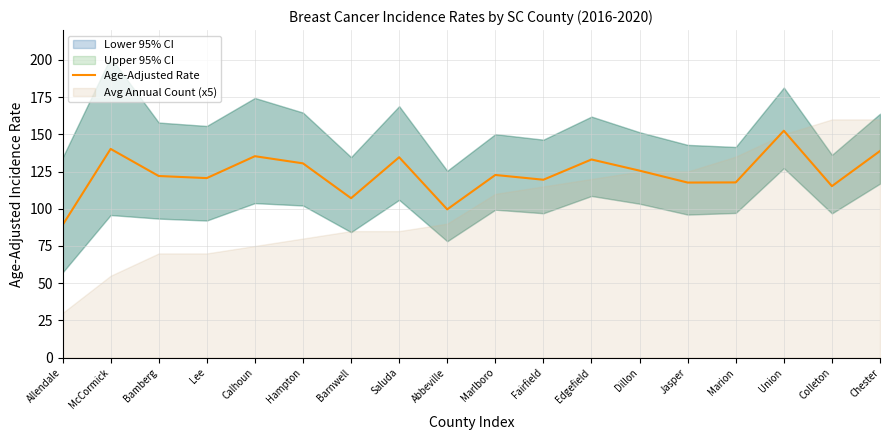

List the labels in order of value, smallest first.

Allendale, Abbeville, Barnwell, Colleton, Jasper, Marion, Fairfield, Lee, Bamberg, Marlboro, Dillon, Hampton, Edgefield, Saluda, Calhoun, Chester, McCormick, Union